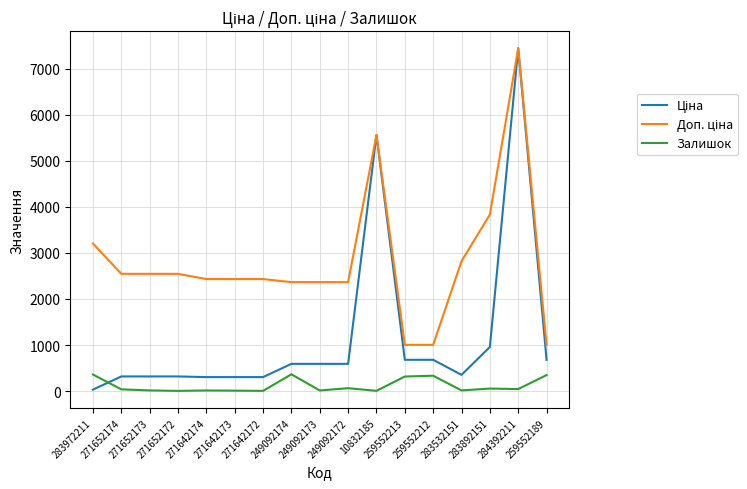

What is the highest value of the Залишок series?

365.0